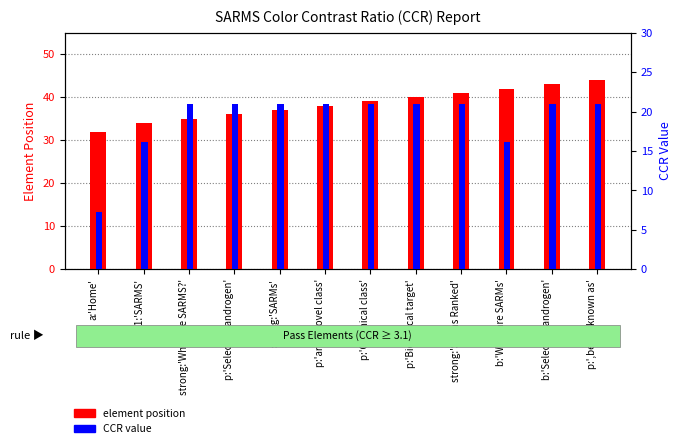

What is the value of the element position bar at the 7th from the left?

39.0